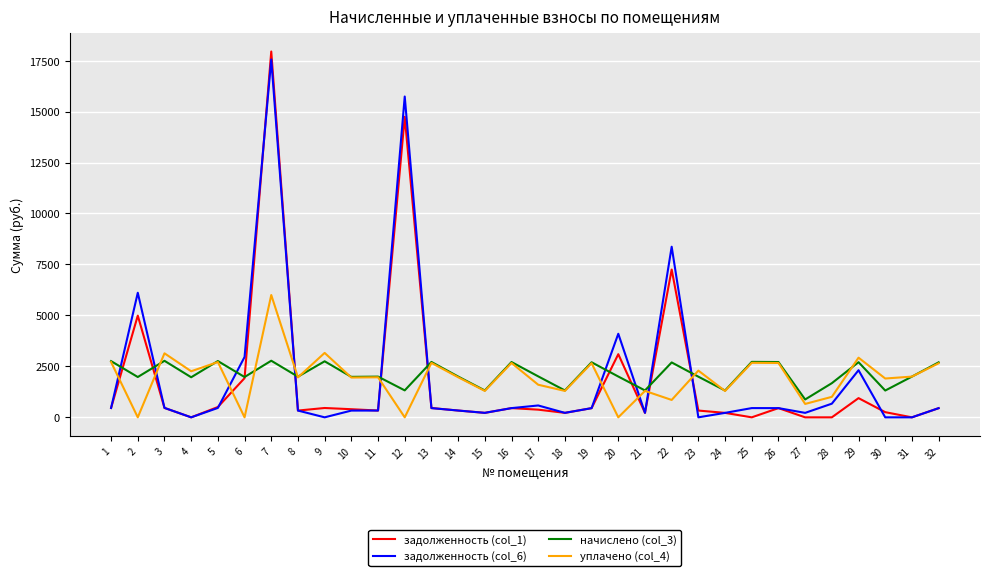

At which category is the sum across all series the highest?

7